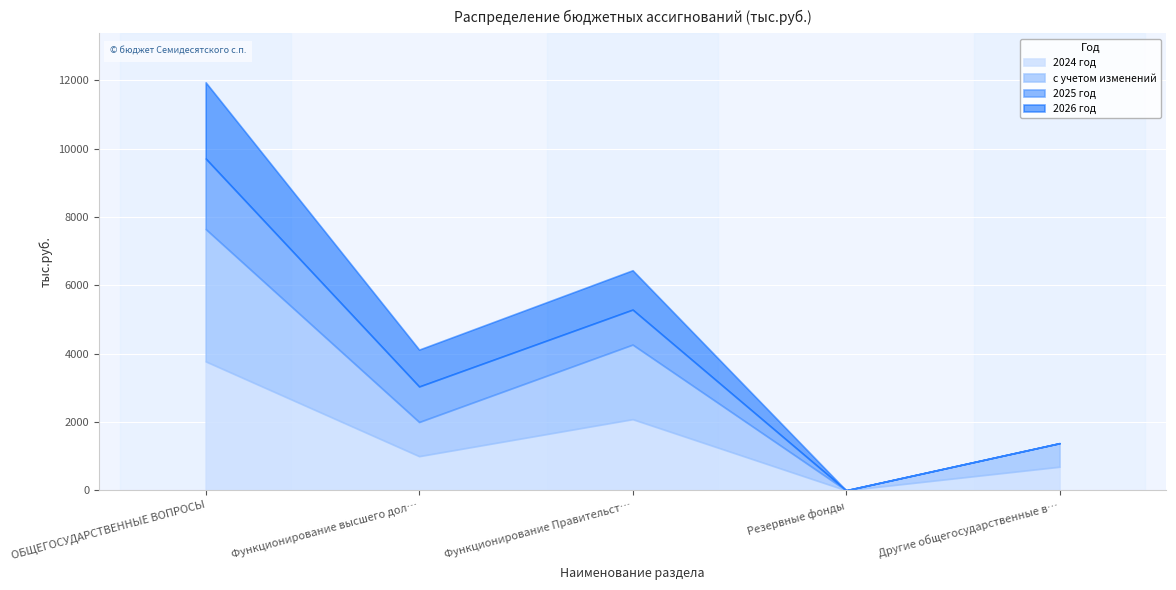

True or false: 2024 год has a value of 581.6 at Функционирование высшего дол….

False